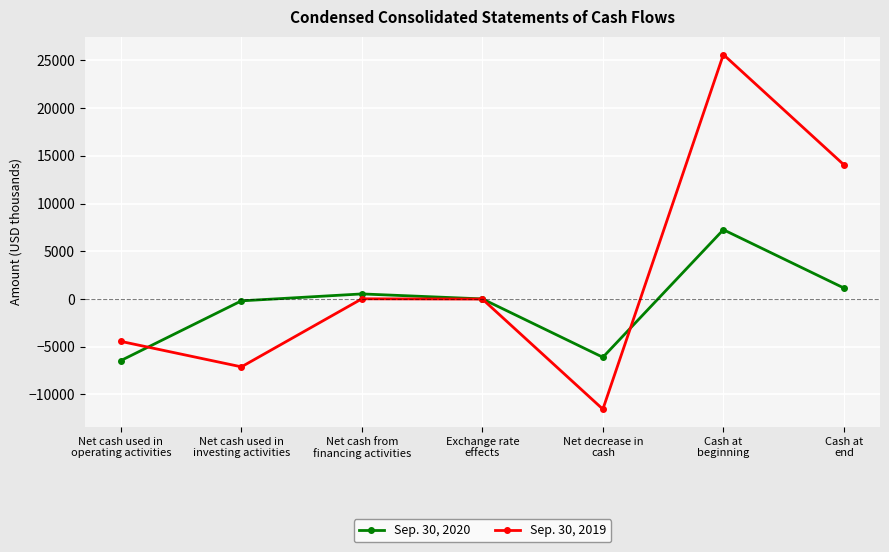

At which category does Sep. 30, 2020 reach its first local valley?

Net decrease in
cash